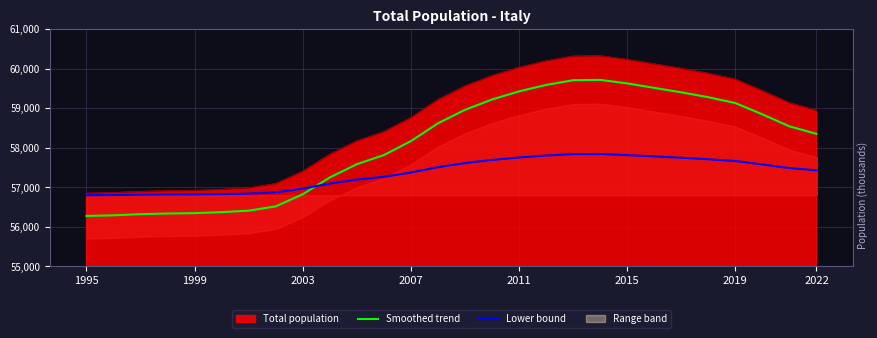

The Total population series shows 57399.2 at 2003. True or false?

True